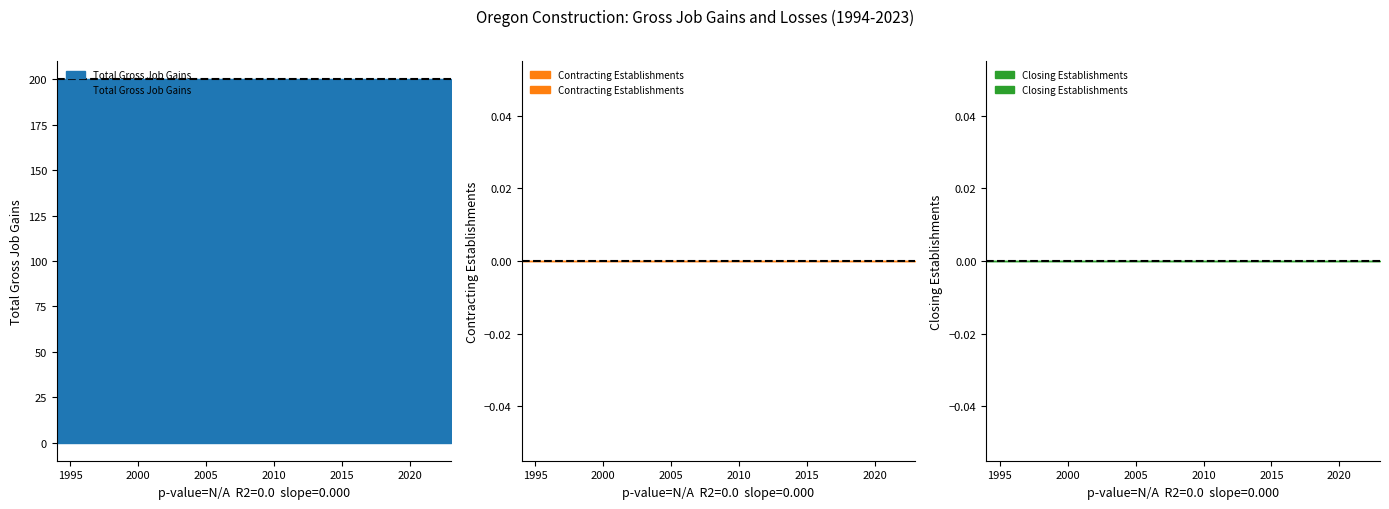

Which category has the highest value across all series?

1994